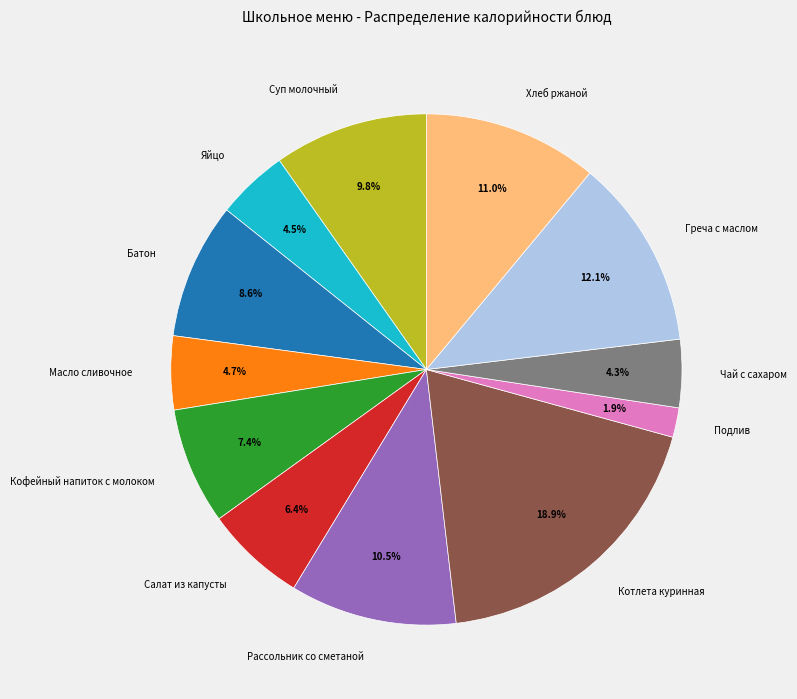

To the nearest percent, what is the average slice percentage?

8%